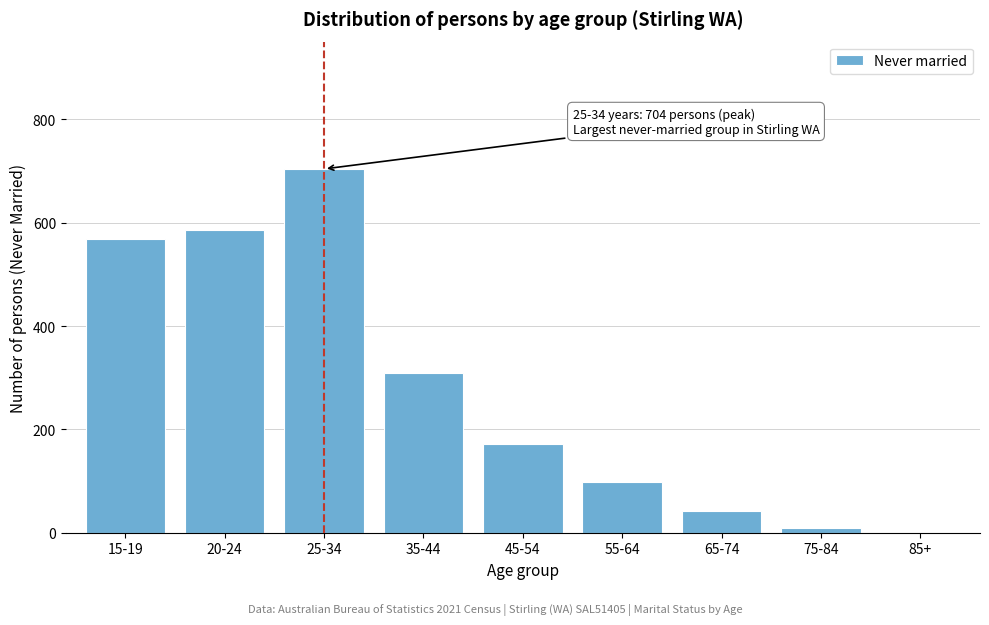

Reading right to left, extract all data points from this chart.

85+=0	75-84=9	65-74=42	55-64=99	45-54=172	35-44=310	25-34=704	20-24=585	15-19=569